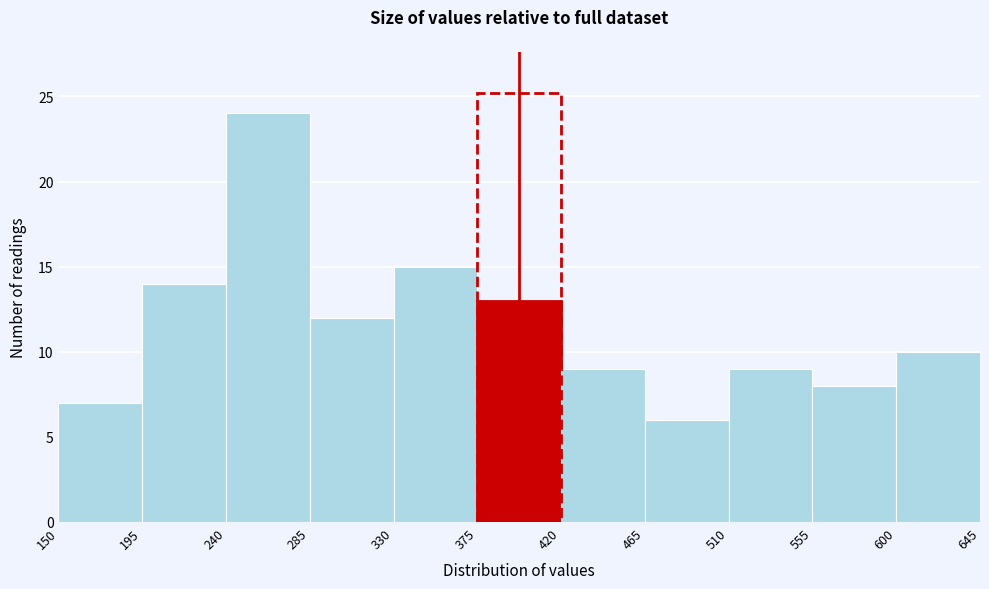

Reading left to right, transcribe this chart: for each bar, give the range it covers on the x-axis and its height. The values are not printed on the chart, so give them approximately, as read against the axis.

150 to 195: 7
195 to 240: 14
240 to 285: 24
285 to 330: 12
330 to 375: 15
375 to 420: 13
420 to 465: 9
465 to 510: 6
510 to 555: 9
555 to 600: 8
600 to 645: 10